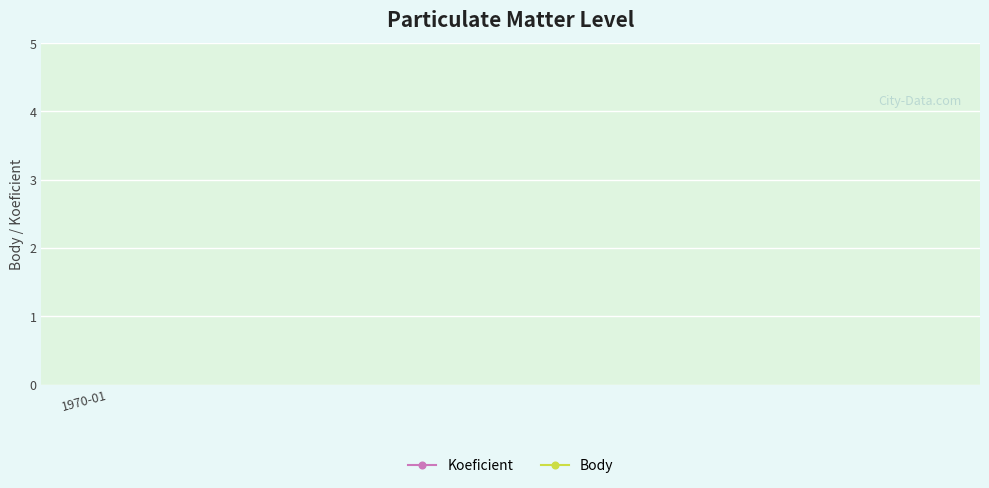

How many lines are shown in the chart?

2